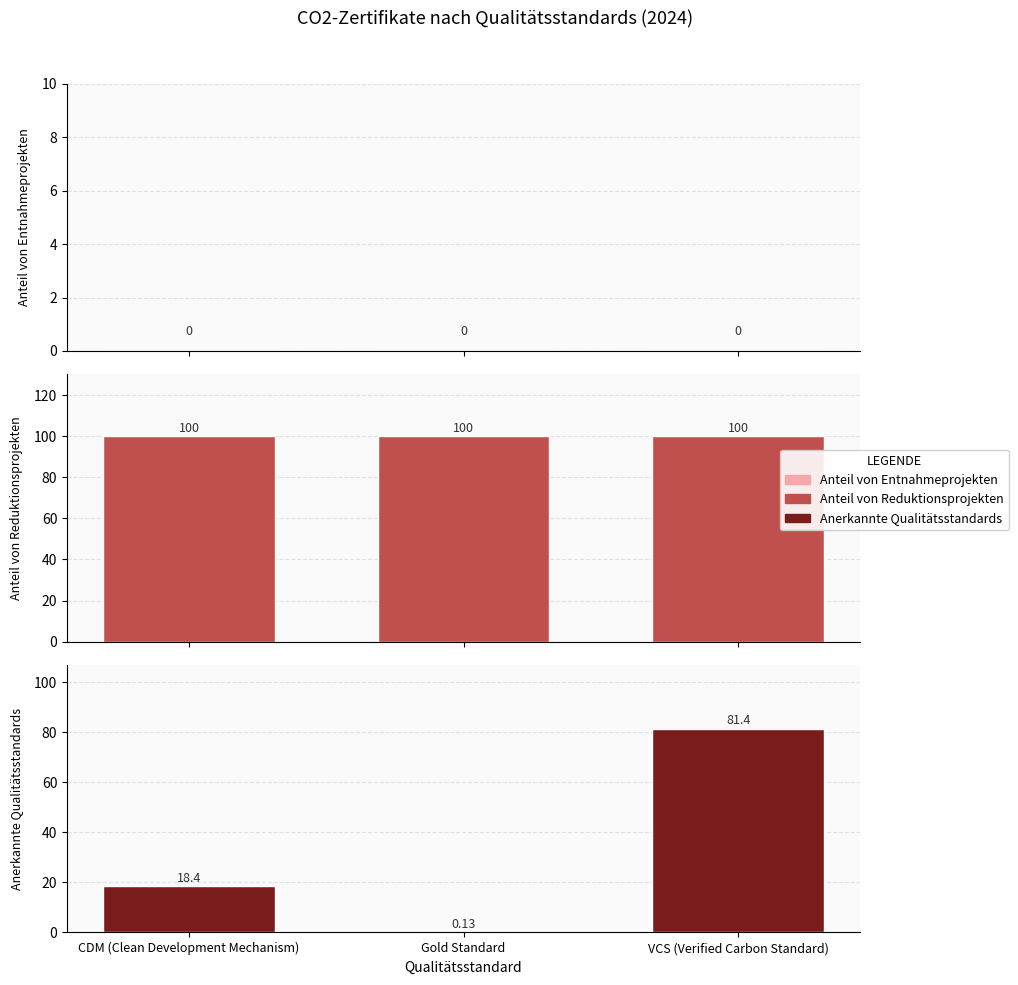

Is the value of Anteil von Reduktionsprojekten at Gold Standard greater than the value of Anteil von Entnahmeprojekten at VCS (Verified Carbon Standard)?

Yes